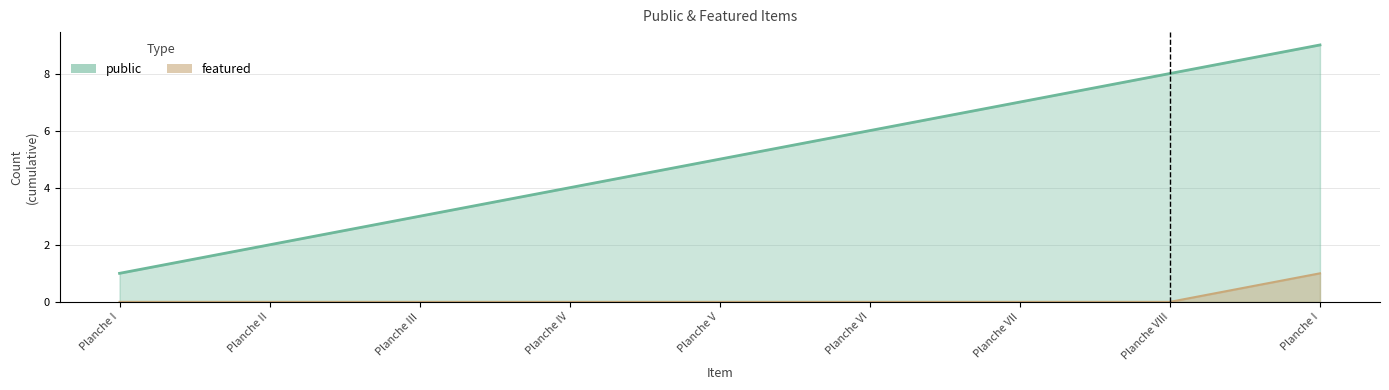

How many values exceed 0?

1